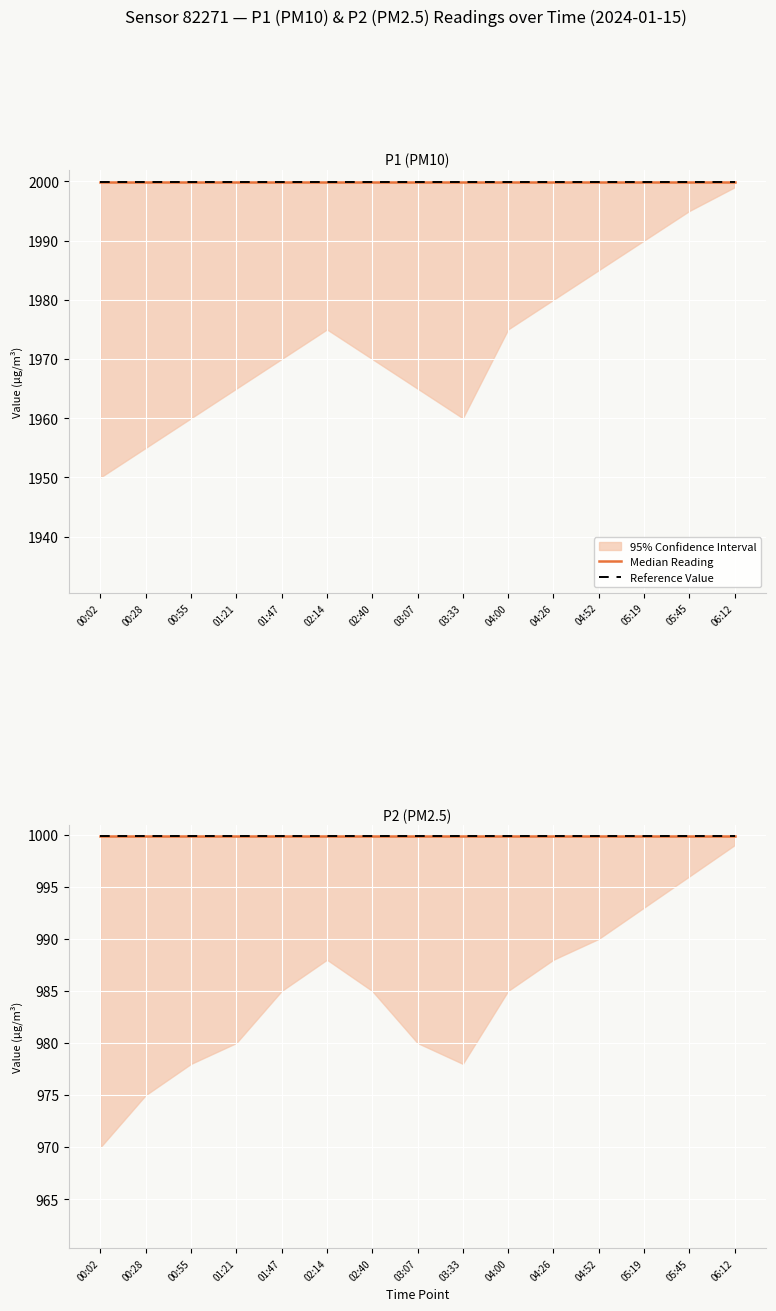

At 00:55, list the series in order from largest to smallest.

P1, P2